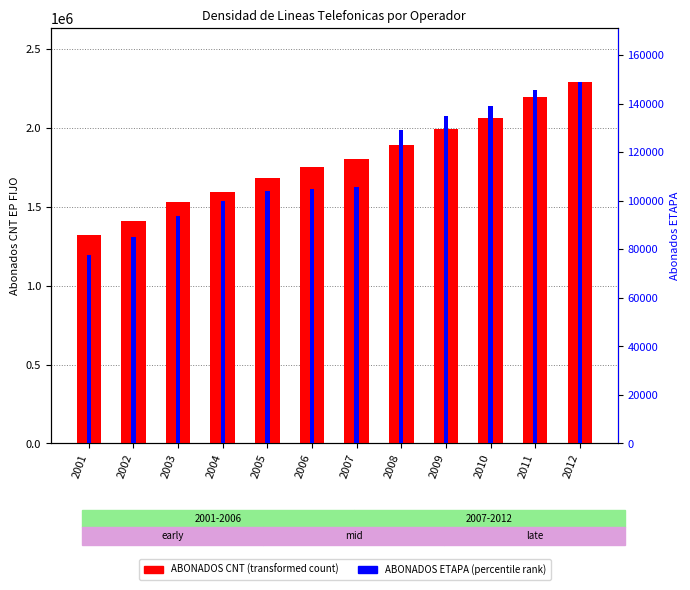

Rank the categories by ABONADOS ETAPA value from lowest to highest.

2001, 2002, 2003, 2004, 2005, 2006, 2007, 2008, 2009, 2010, 2011, 2012